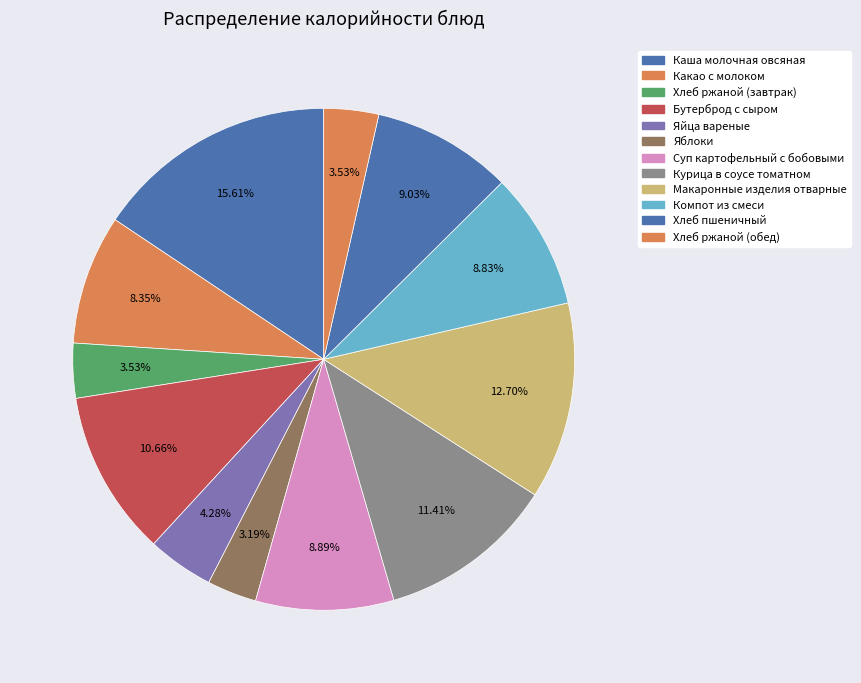

Does any single category account for the majority?

No